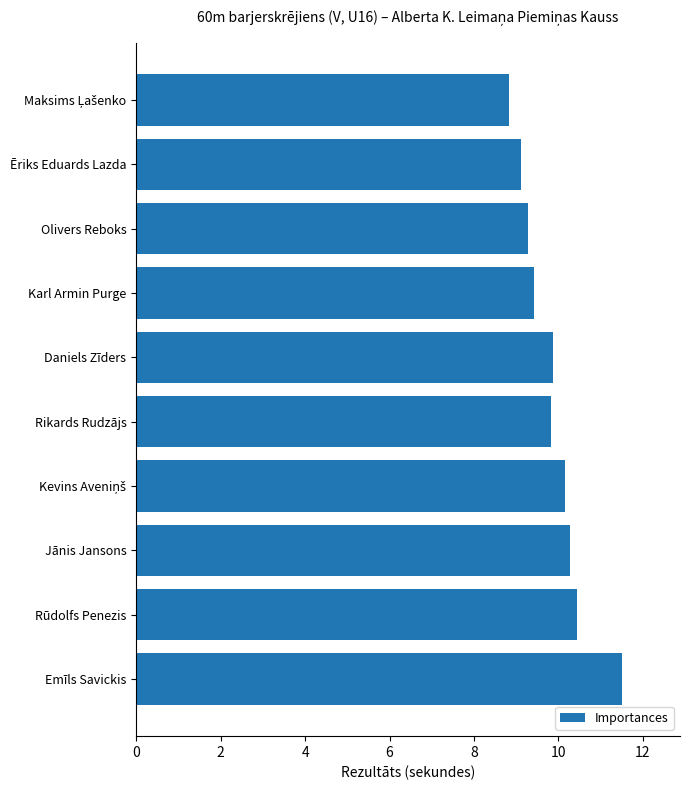

Is it true that the value at Rūdolfs Penezis is 10.4?

True